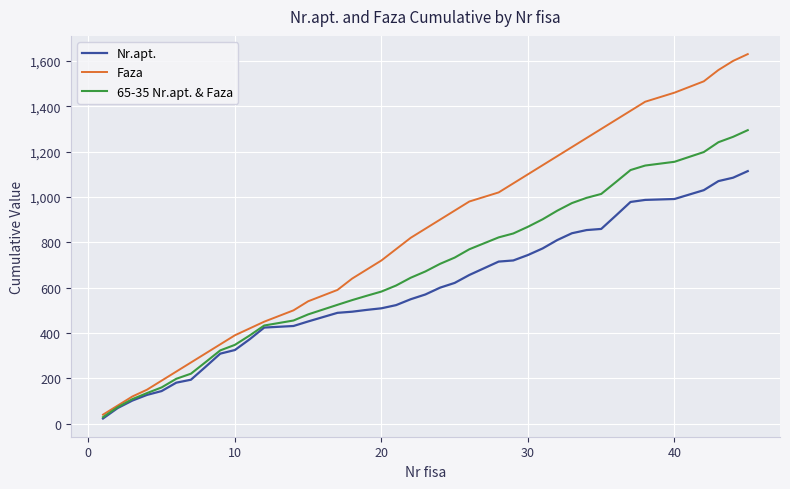

List the series in order of their peak value, lowest first.

Nr.apt., 65-35 Nr.apt. & Faza, Faza